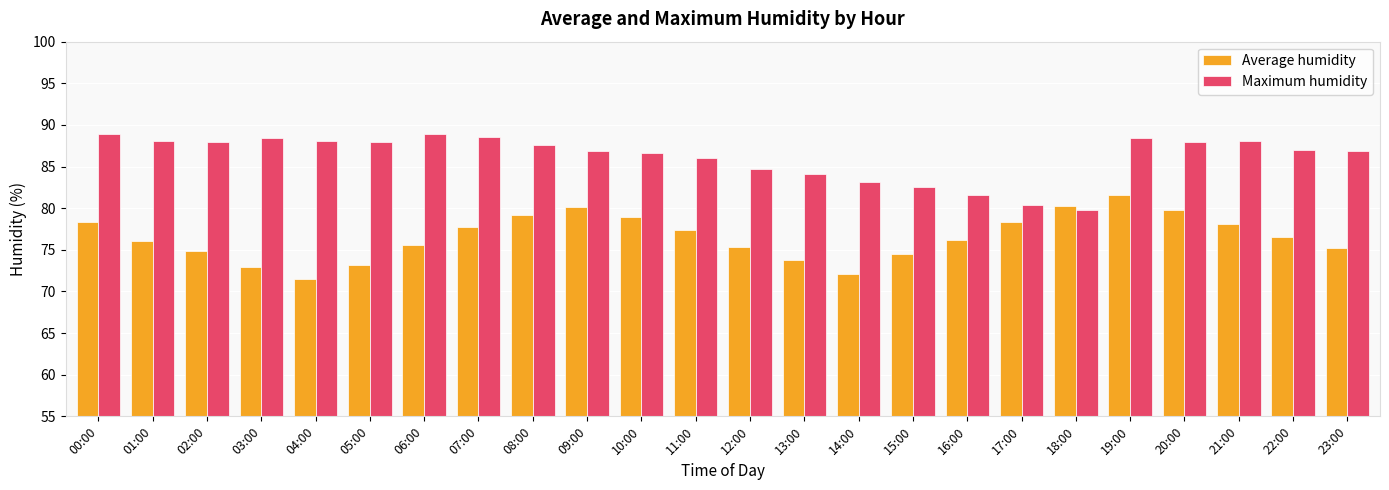

What is the total value across all series at 02:00?

162.8